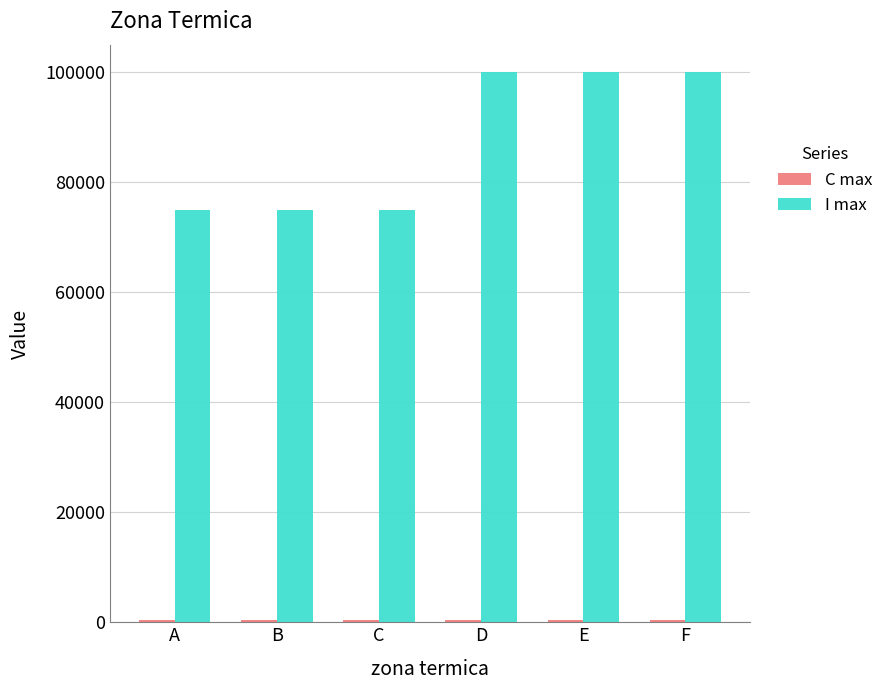

The value of I max at E is 100000. True or false?

True